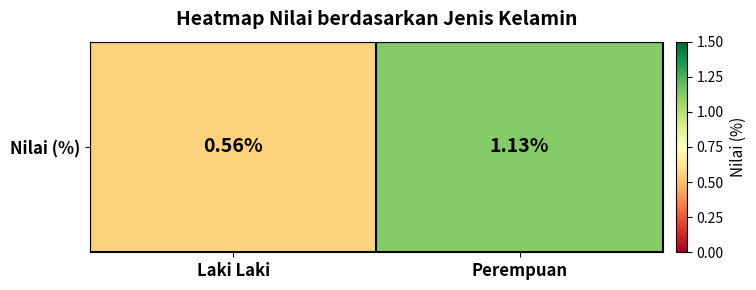

List the labels in order of value, smallest first.

Laki Laki, Perempuan